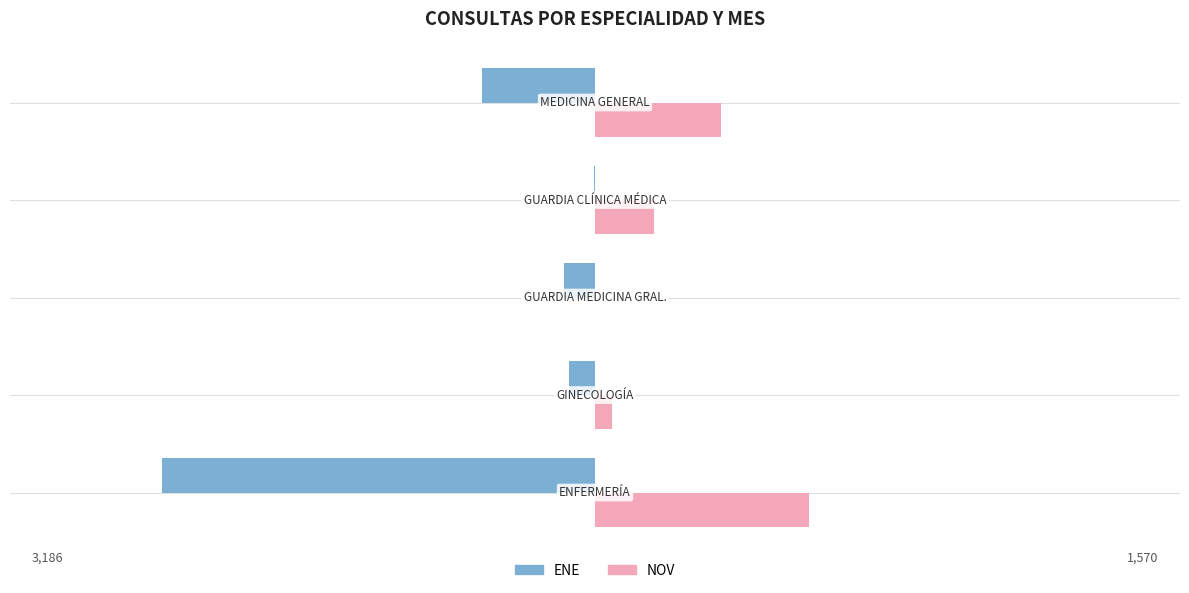

What are all the series names shown in the legend?

ENE, NOV